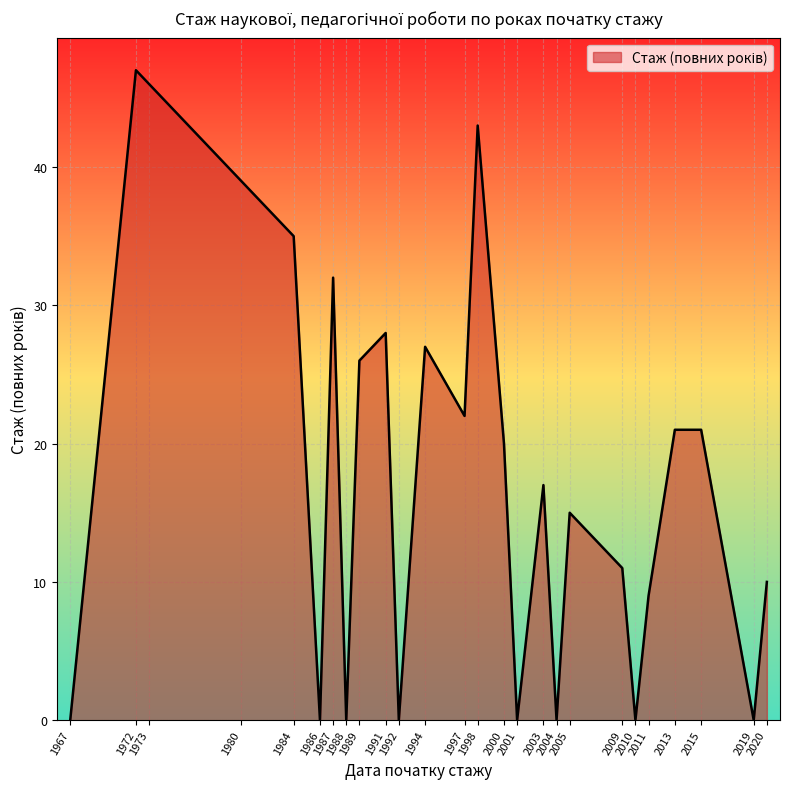

What is the average value?

18